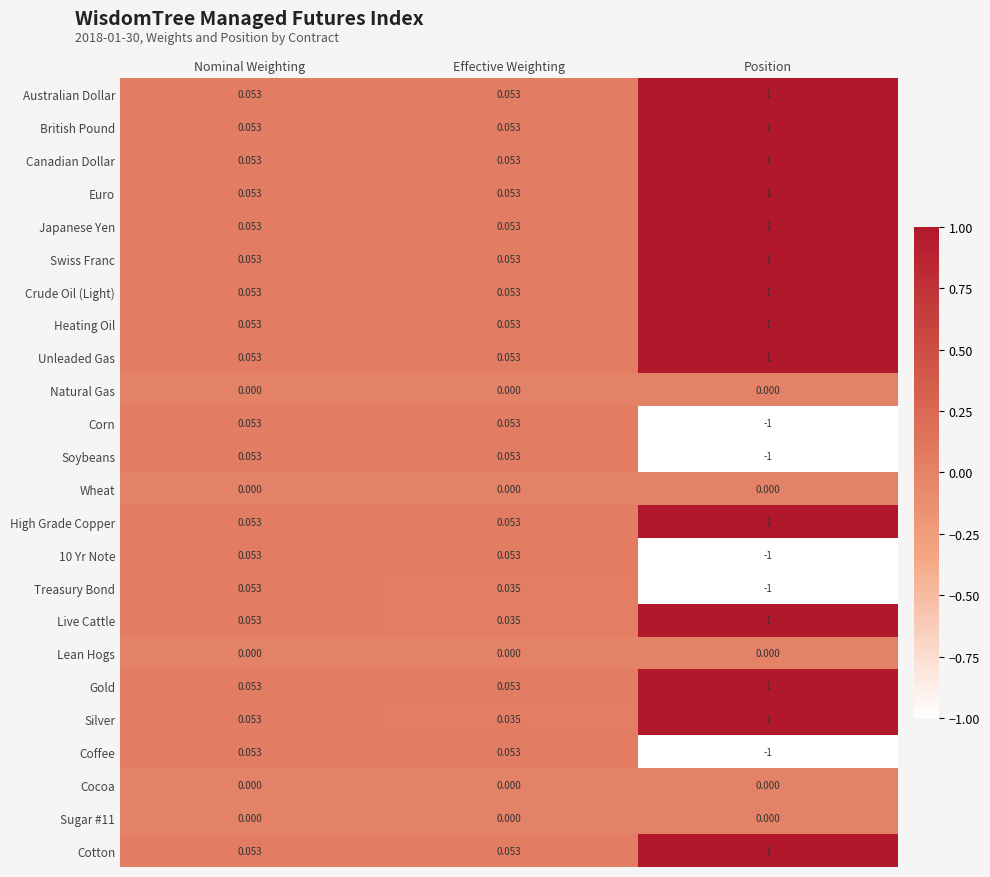

At which category is the sum across all series the highest?

Position